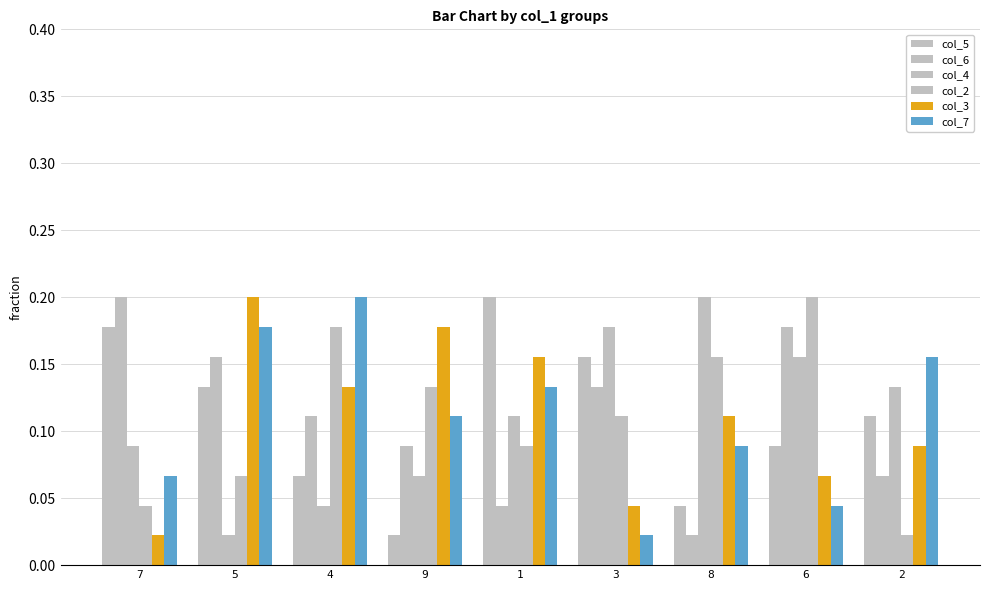

The col_3 series shows 0.1 at 2. True or false?

False